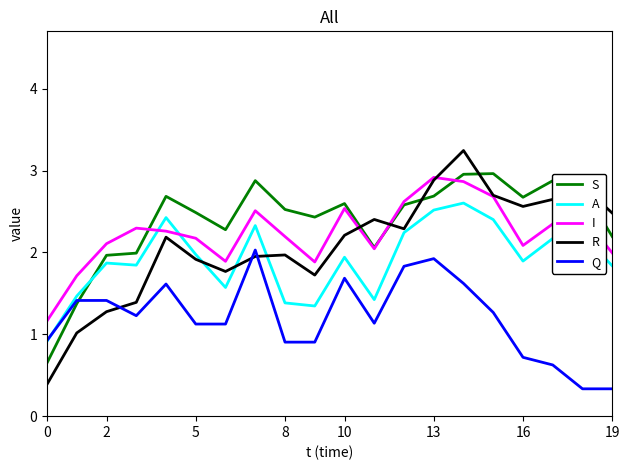

What is the maximum value for S?

3.0